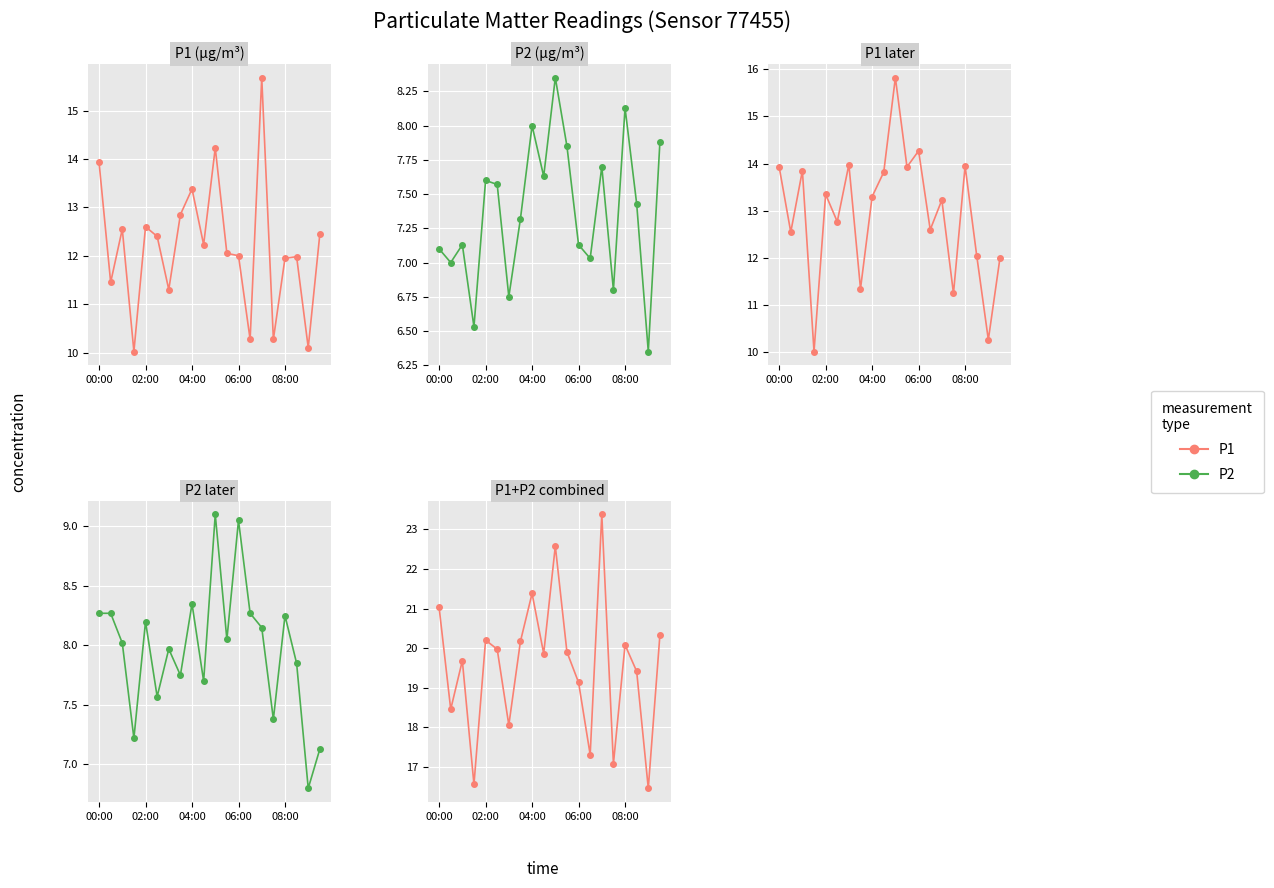

How many values in the P1+P2 series are below 19?

6